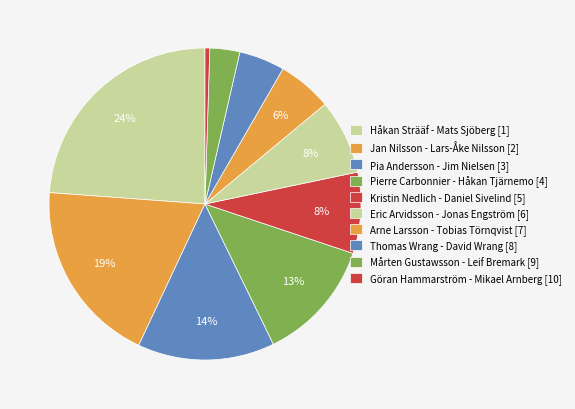

How many segments does this pie chart have?

10